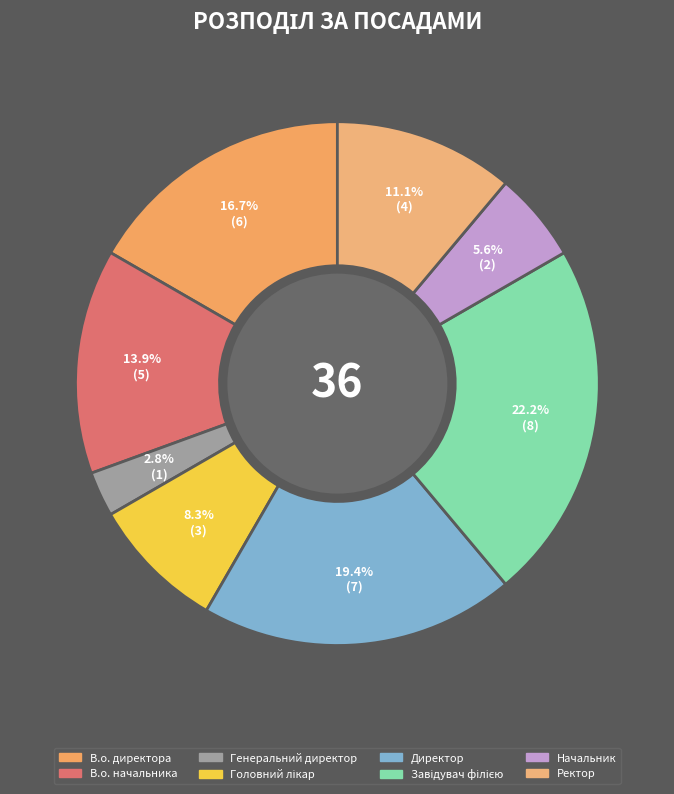

Is the sum of В.о. директора and Директор greater than half?

No